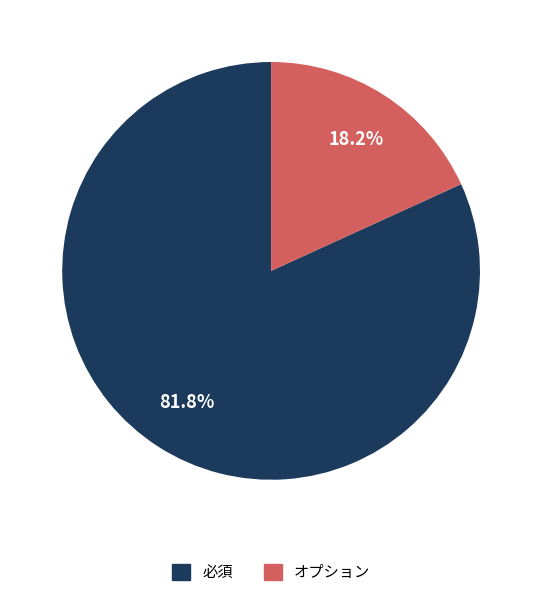

Do 必須 and オプション together represent more than half of the pie?

Yes